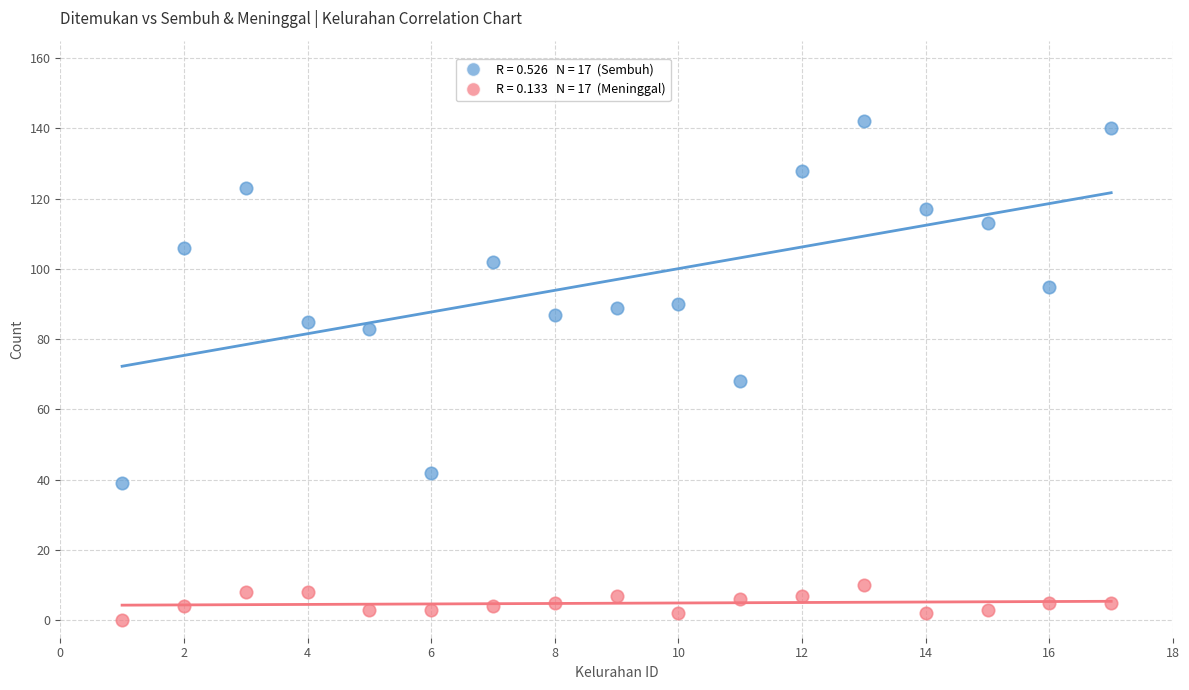

Across all data points, what is the range of X values (max minus min)?

16